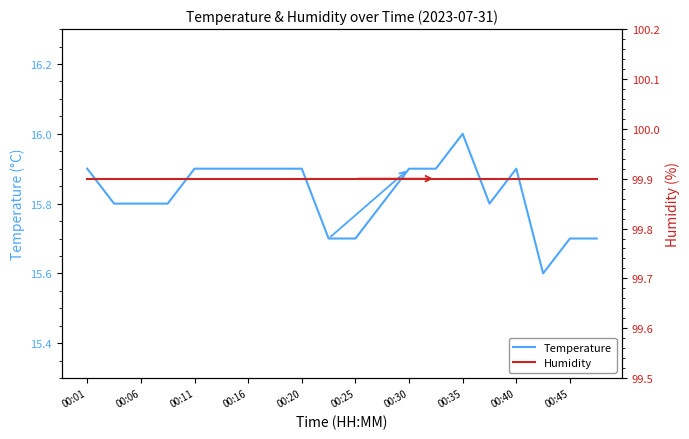

What is the minimum value for Temperature?

15.6